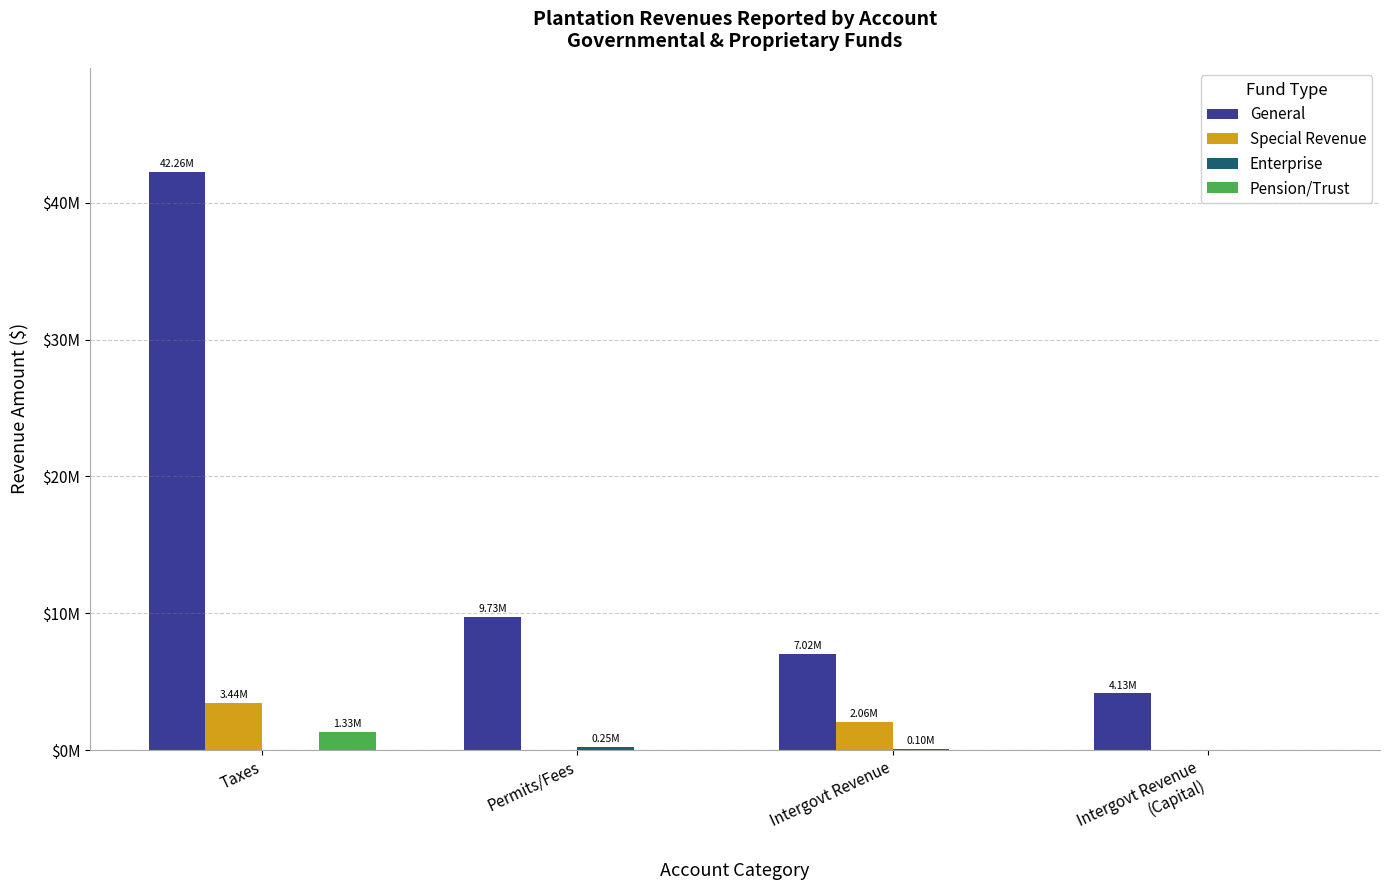

What is the difference between the maximum and minimum values in the Enterprise series?

247131